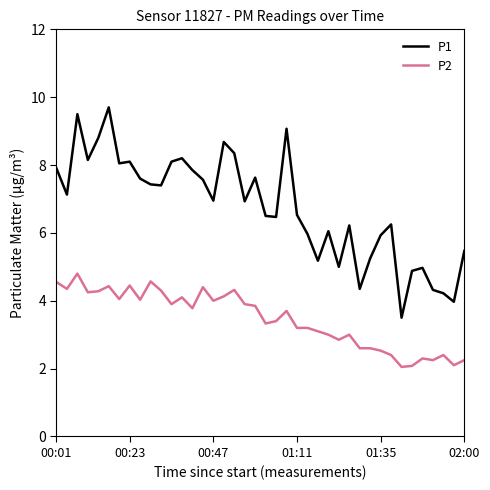

Which series has the widest spread of values?

P1